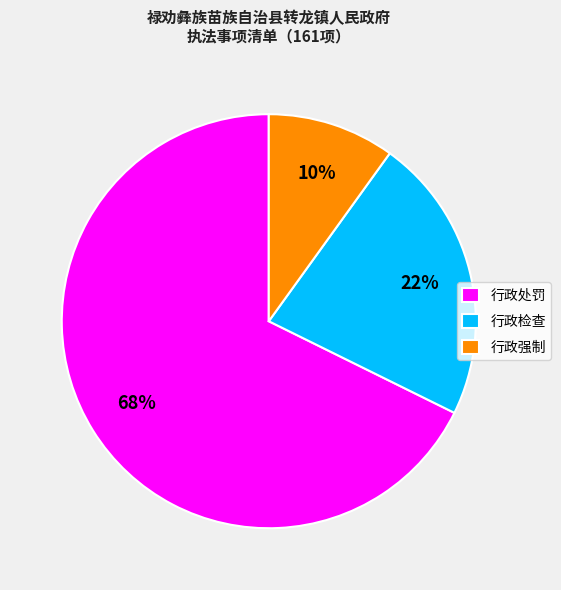

Between 行政检查 and 行政处罚, which is larger?

行政处罚